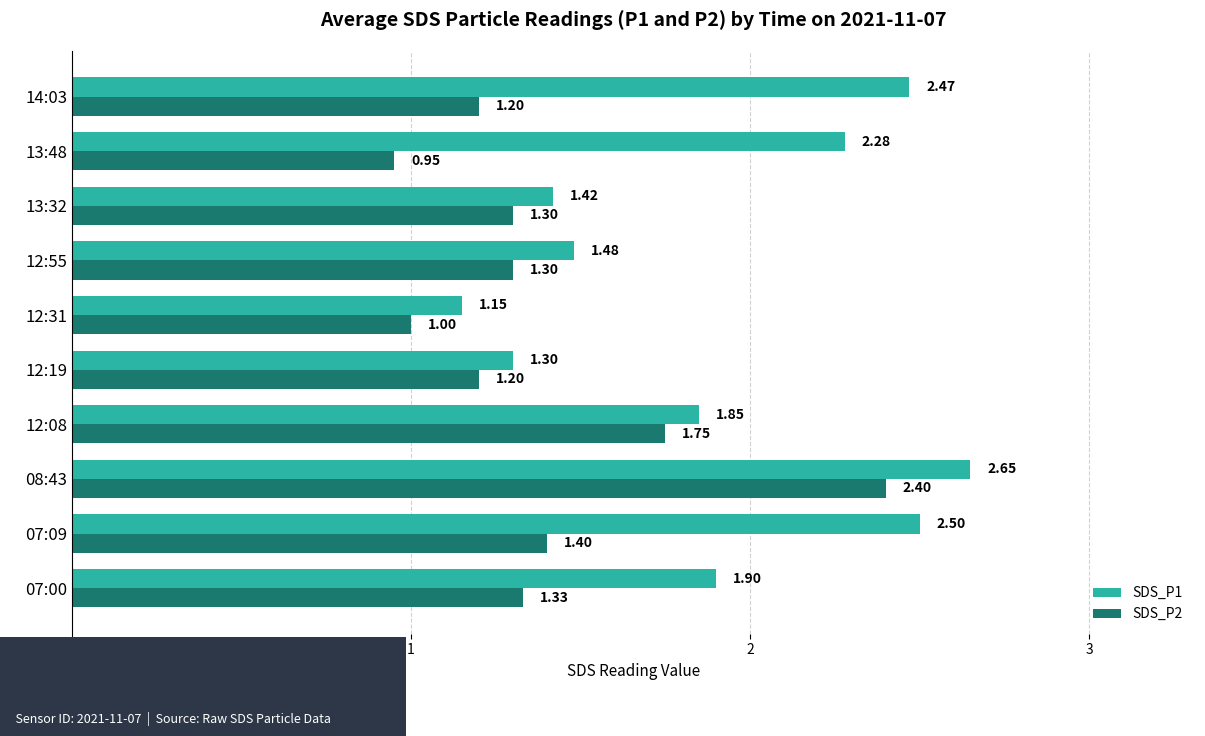

Rank the series at 12:08 from highest to lowest value.

SDS_P1, SDS_P2